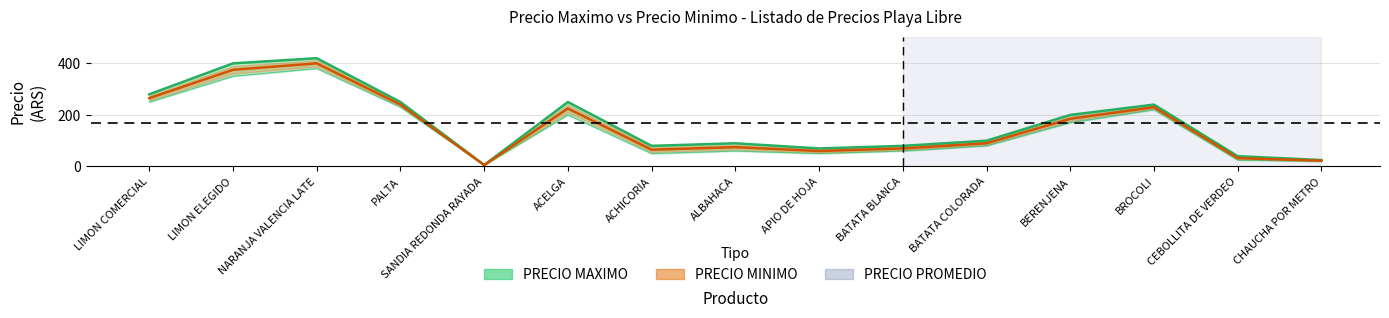

List the series in order of their peak value, highest first.

PRECIO MAXIMO, PRECIO MINIMO